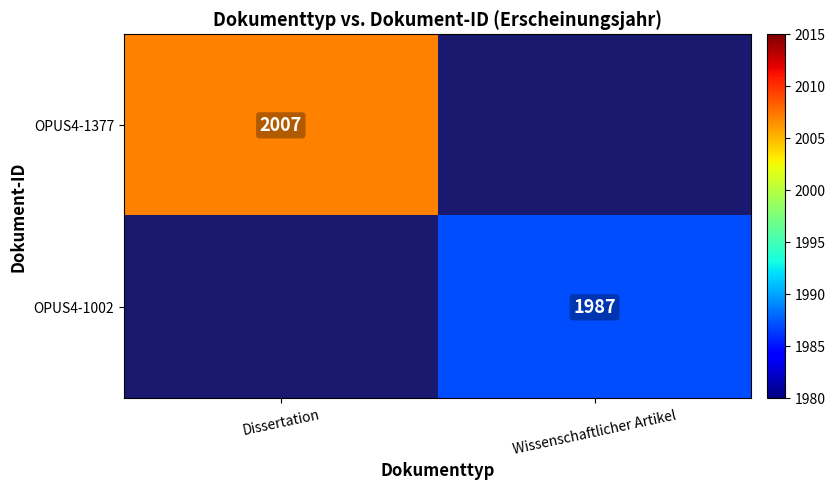

Is the value of OPUS4-1002 at Wissenschaftlicher Artikel greater than the value of OPUS4-1377 at Dissertation?

No